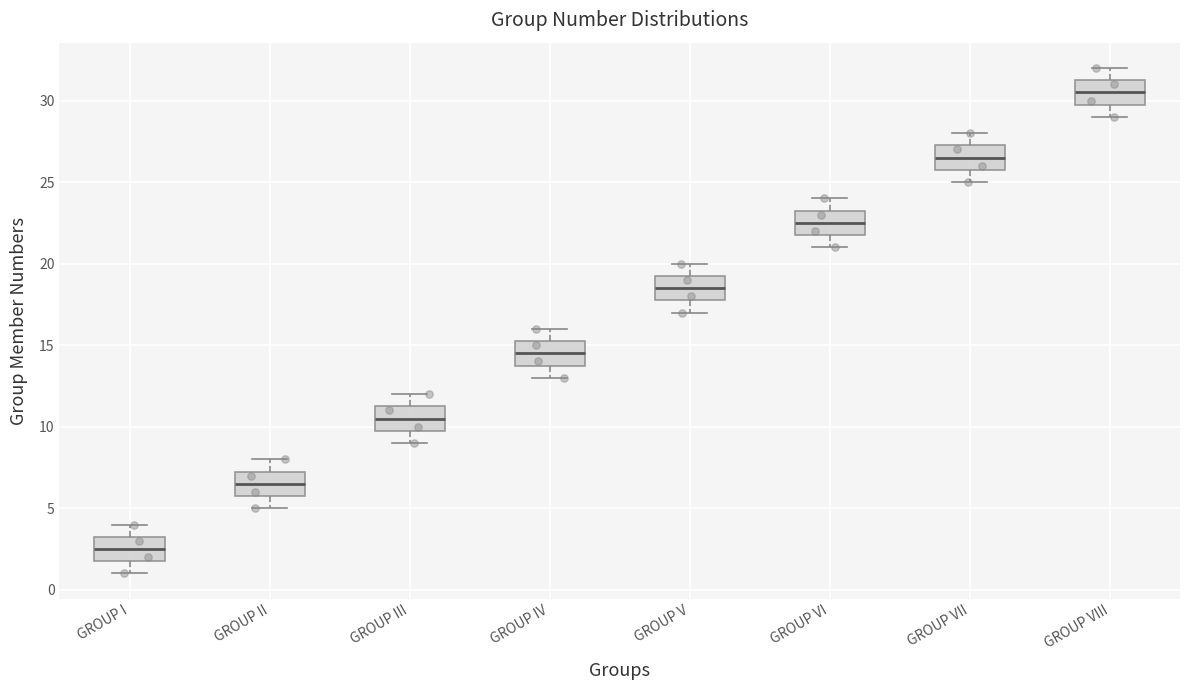

Where is the lower edge of the box for GROUP III on the y-axis? The values are not printed on the chart, so give them approximately, as read against the axis.

10.0